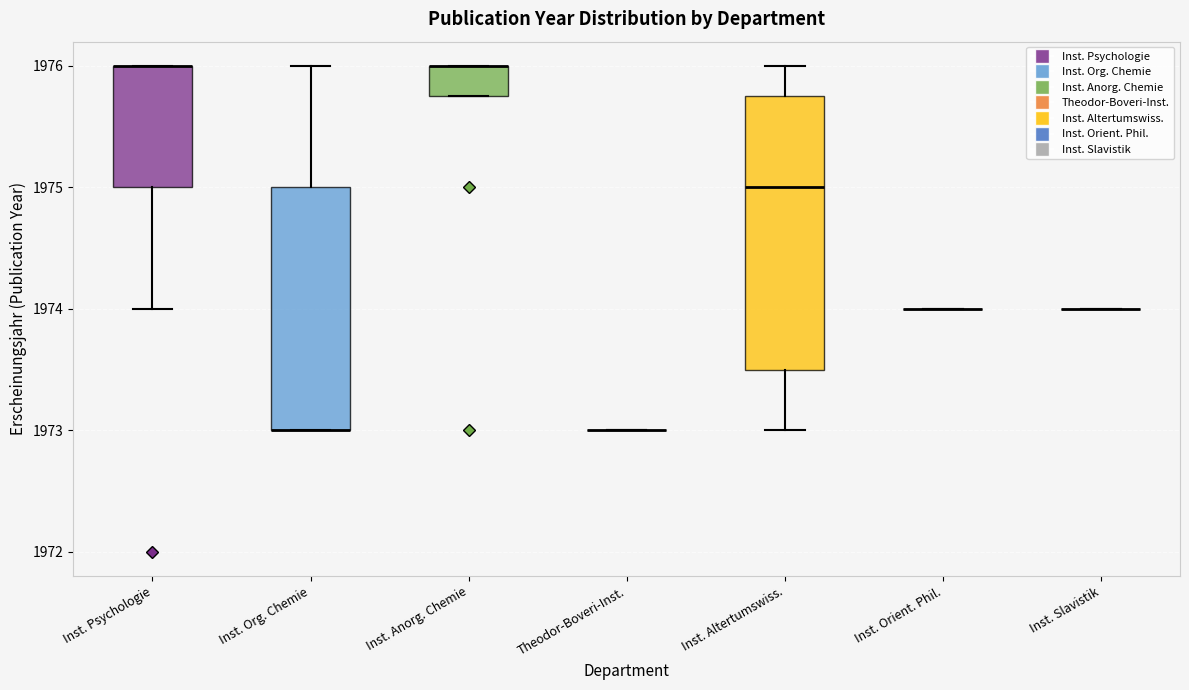

Reading left to right, transcribe this box plot: for each box, give where its median line is, the range the box spans, and where its two whiskers end, as read against the y-axis. The values are not printed on the chart, so give them approximately, as read against the axis.

Inst. Psychologie: median 1976.0 (drawn on the box's upper edge), box 1975.0 to 1976.0, whiskers 1974.0 to 1976.0
Inst. Org. Chemie: median 1973.0 (drawn on the box's lower edge), box 1973.0 to 1975.0, whiskers 1973.0 to 1976.0
Inst. Anorg. Chemie: median 1976.0 (drawn on the box's upper edge), box 1975.8 to 1976.0, whiskers 1975.8 to 1976.0
Theodor-Boveri-Inst.: box collapsed to a line at 1973.0, whiskers 1973.0 to 1973.0
Inst. Altertumswiss.: median 1975.0, box 1973.5 to 1975.8, whiskers 1973.0 to 1976.0
Inst. Orient. Phil.: box collapsed to a line at 1974.0, whiskers 1974.0 to 1974.0
Inst. Slavistik: box collapsed to a line at 1974.0, whiskers 1974.0 to 1974.0